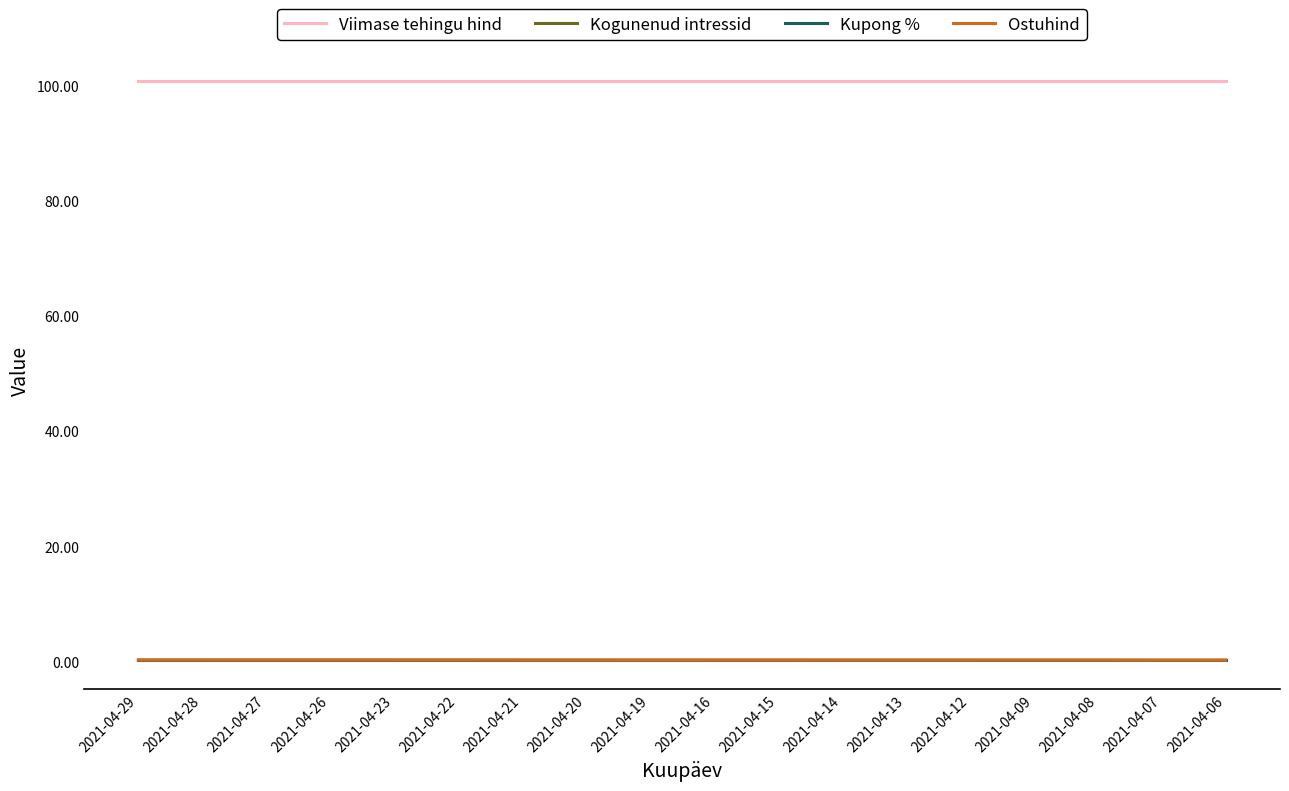

Which series has the largest total across all categories?

Viimase tehingu hind